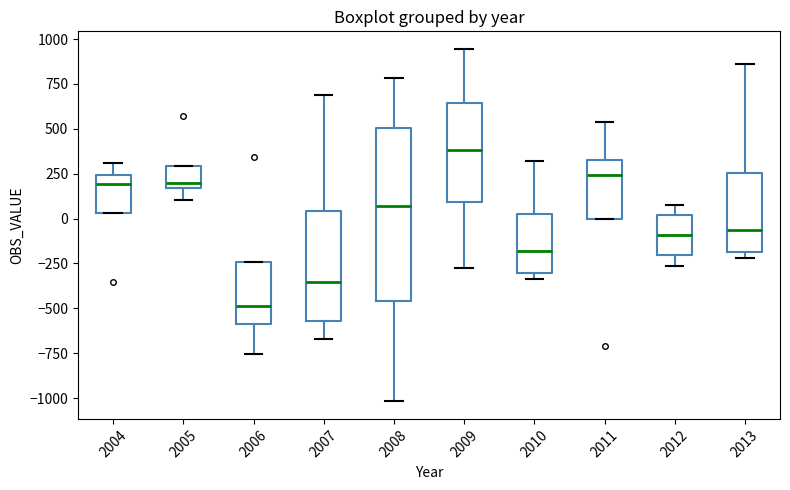

Where does the upper whisker of the box at x = 2011 end on the y-axis? The values are not printed on the chart, so give them approximately, as read against the axis.

550